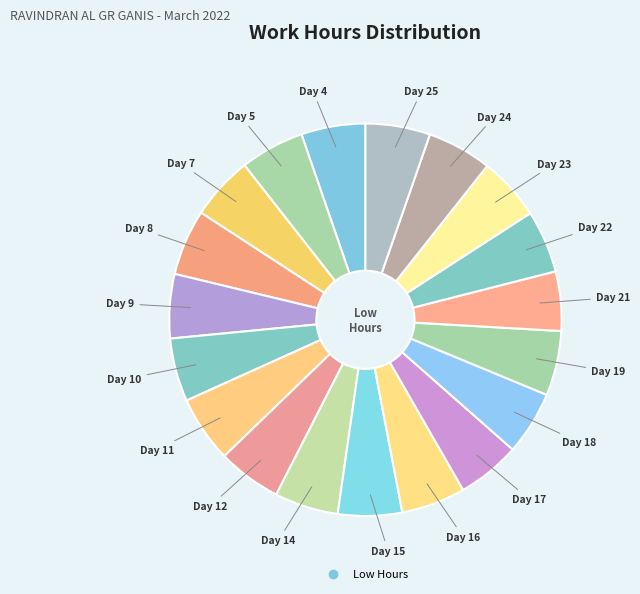

What is the largest slice in the pie chart?

Day 11